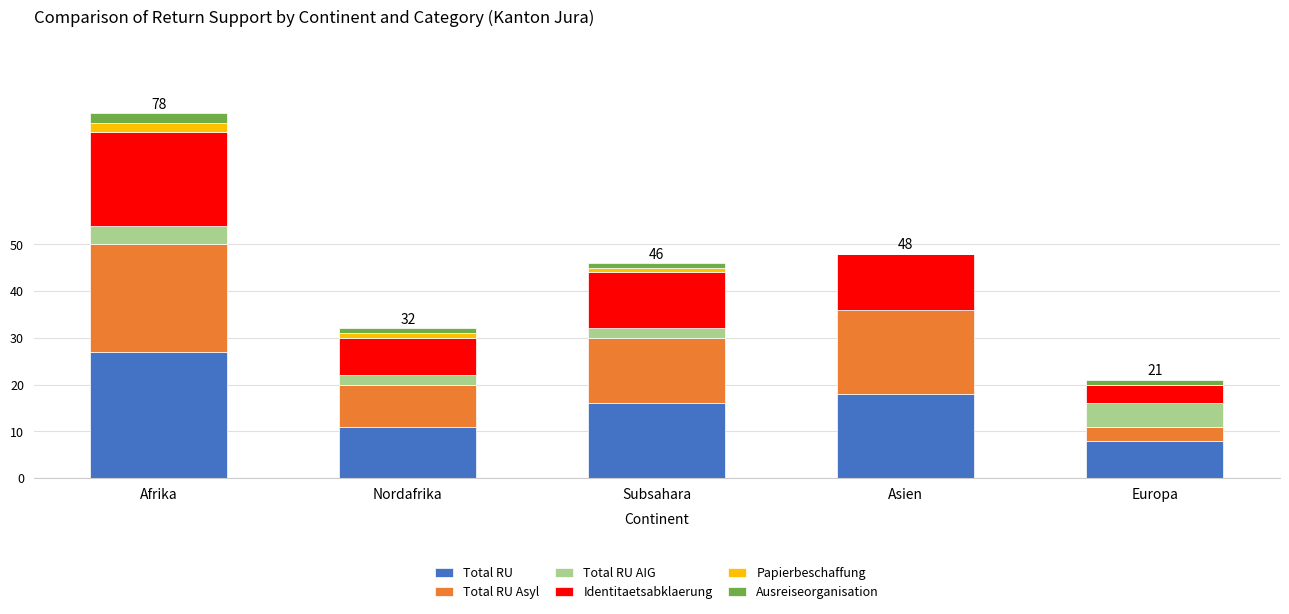

Count the number of data series in this chart.

6